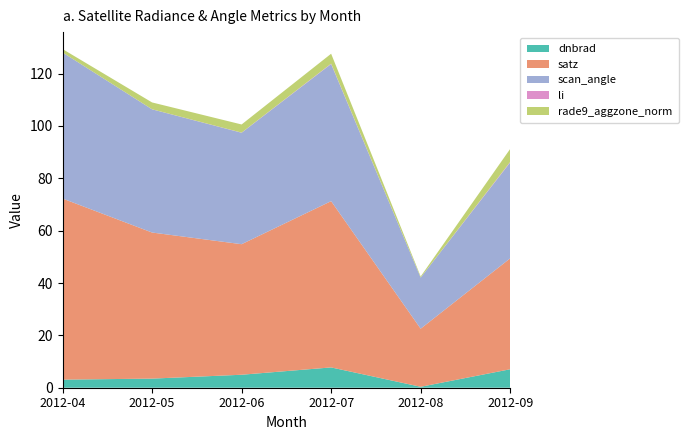

Reading right to left, list all the values displayed in this chart.

dnbrad: 2012-09=7.1	2012-08=0.4	2012-07=7.8	2012-06=5.0	2012-05=3.5	2012-04=3.1
satz: 2012-09=42.4	2012-08=22.2	2012-07=63.5	2012-06=49.9	2012-05=55.8	2012-04=69.2
scan_angle: 2012-09=36.6	2012-08=19.5	2012-07=52.4	2012-06=42.6	2012-05=47.1	2012-04=55.8
li: 2012-09=0.2	2012-08=0.0	2012-07=0.1	2012-06=0.1	2012-05=0.0	2012-04=0.0
rade9_aggzone_norm: 2012-09=5.0	2012-08=0.4	2012-07=3.8	2012-06=3.1	2012-05=2.6	2012-04=1.3